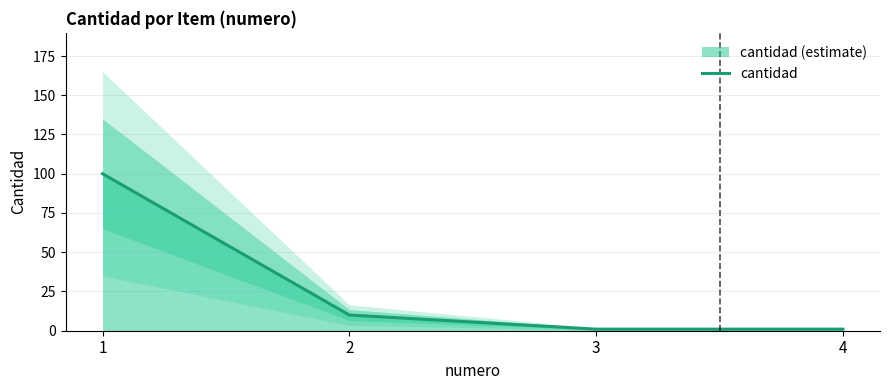

What is the sum of the values at 1 and 4?

101